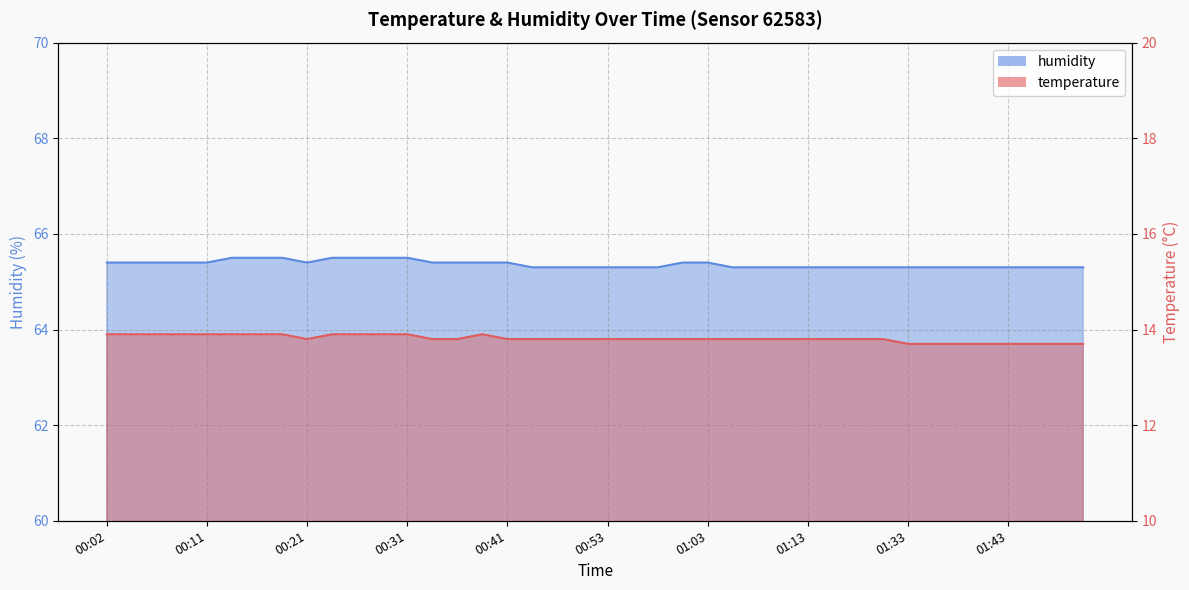

True or false: humidity has a value of 65.4 at 00:11.

True